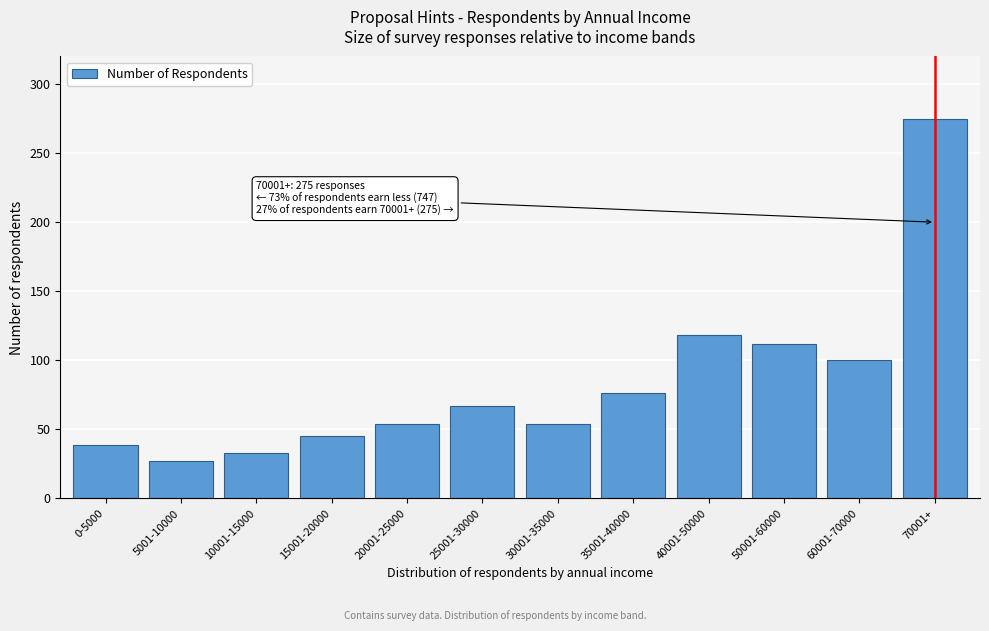

Reading right to left, list all the values displayed in this chart.

70001+=275	60001-70000=100	50001-60000=112	40001-50000=118	35001-40000=76	30001-35000=54	25001-30000=67	20001-25000=54	15001-20000=45	10001-15000=33	5001-10000=27	0-5000=39